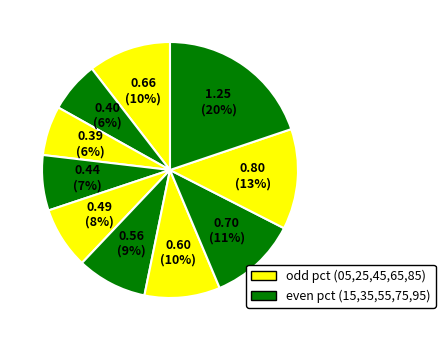

To the nearest percent, what is the average slice percentage?

10%